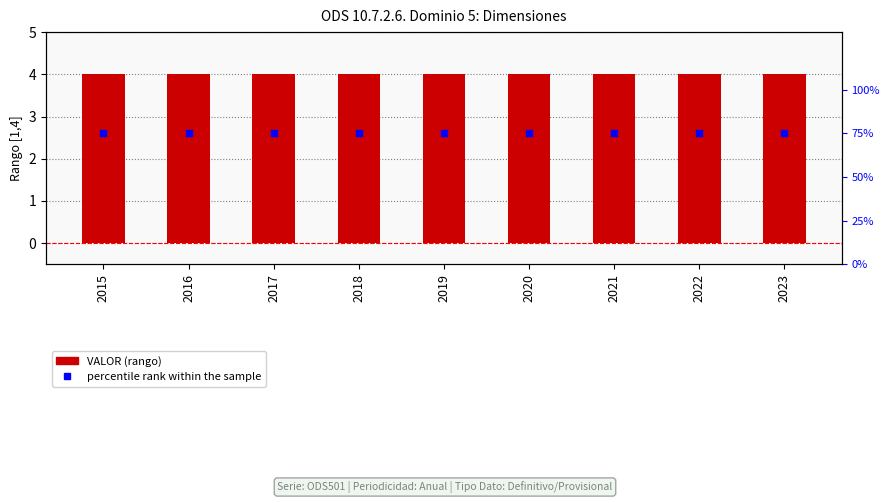

Is the value of VALOR at 2016 greater than the value of percentile rank within the sample at 2019?

No